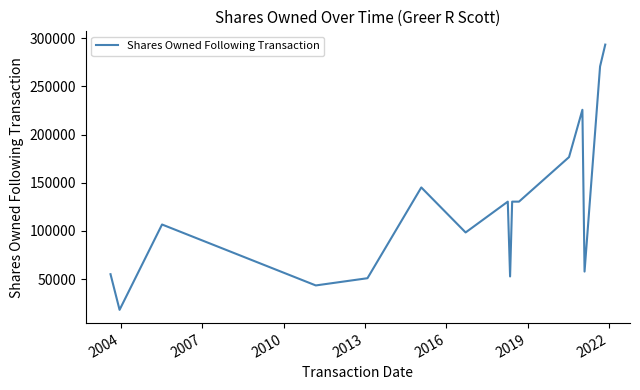

What is the value of the 17th point from the left?

57724